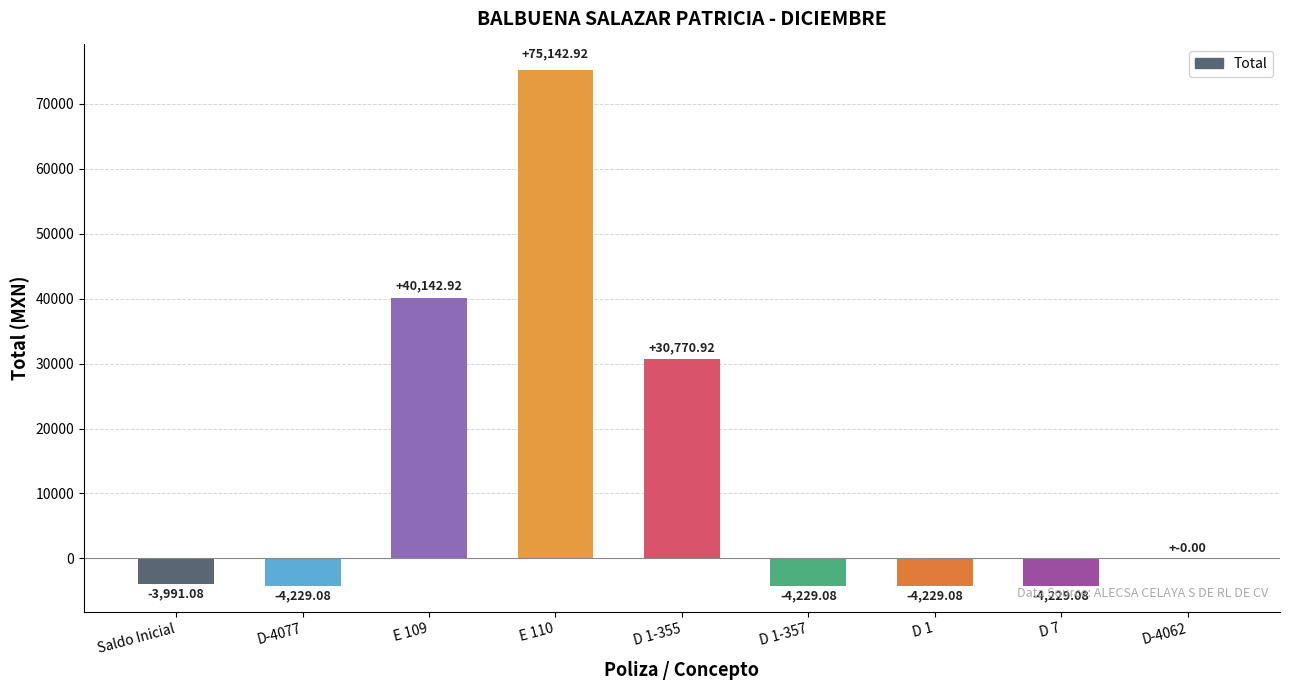

Which label corresponds to the largest value in the chart?

E 110